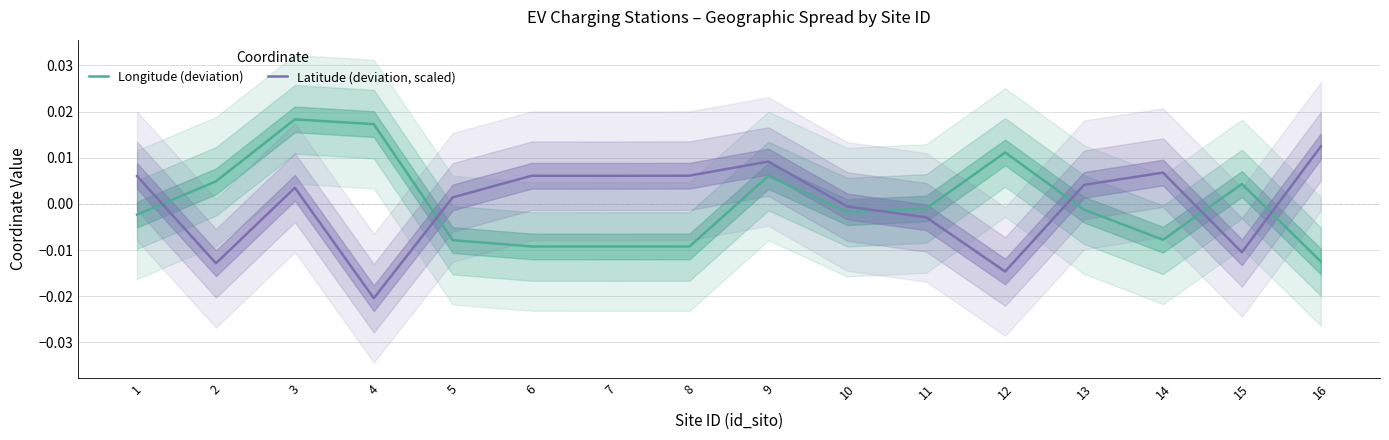

Is the value of Latitude (deviation, scaled) at 10 greater than the value of Longitude (deviation) at 14?

Yes